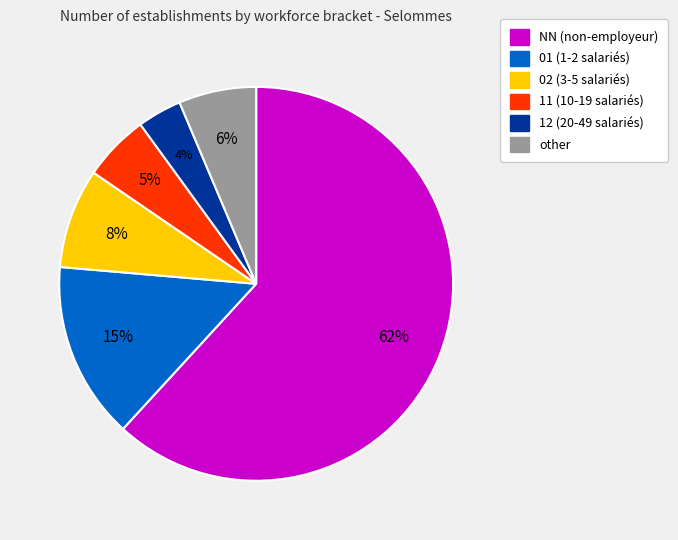

Between 11 and NN, which is larger?

NN